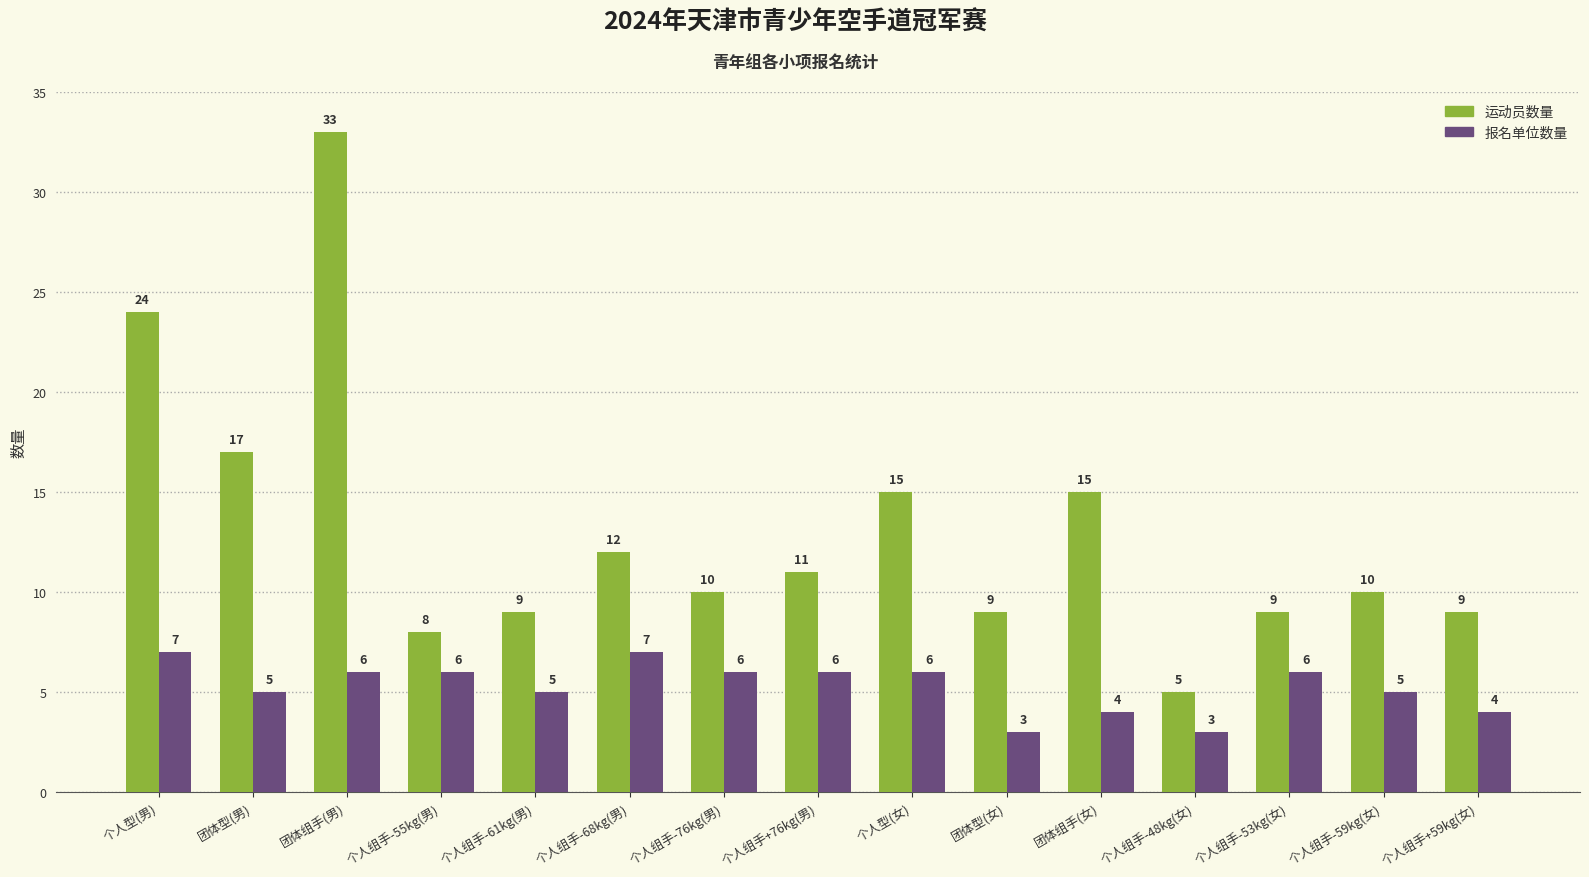

True or false: 报名单位数量 has a value of 2 at 个人组手-61kg(男).

False